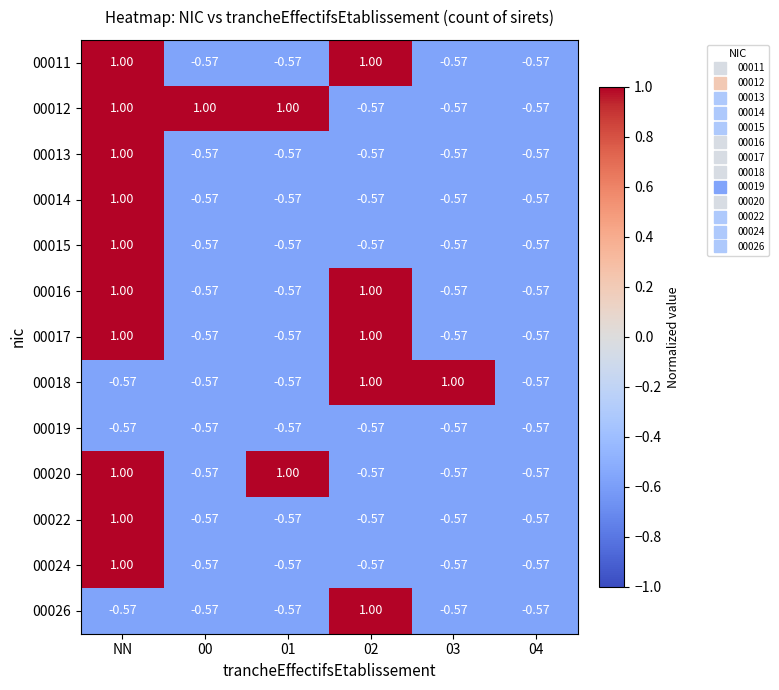

At which label does 00017 first exceed 0?

NN